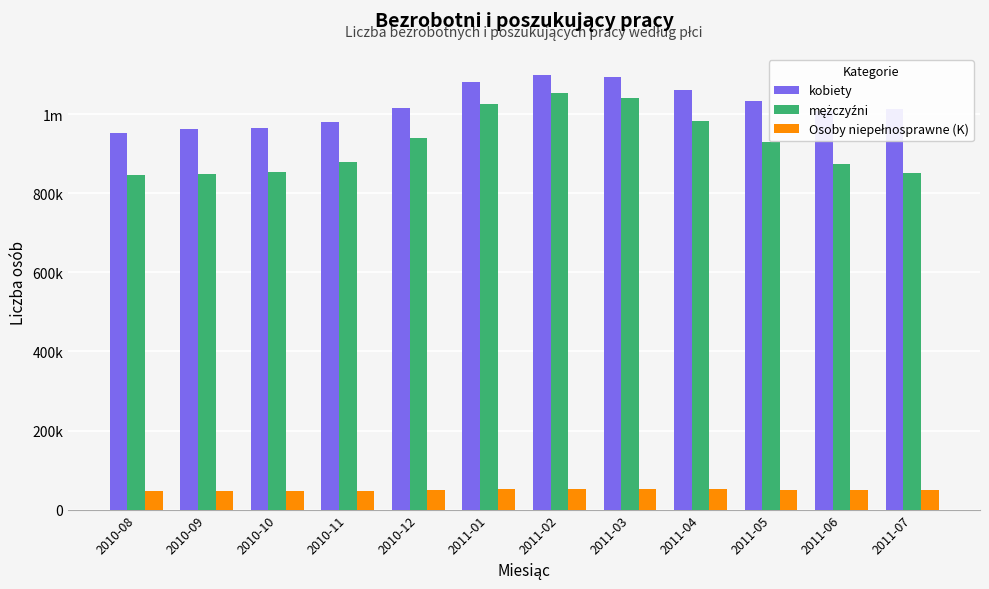

Is it true that Osoby niepełnosprawne (K) equals 52136 at 2011-02?

True